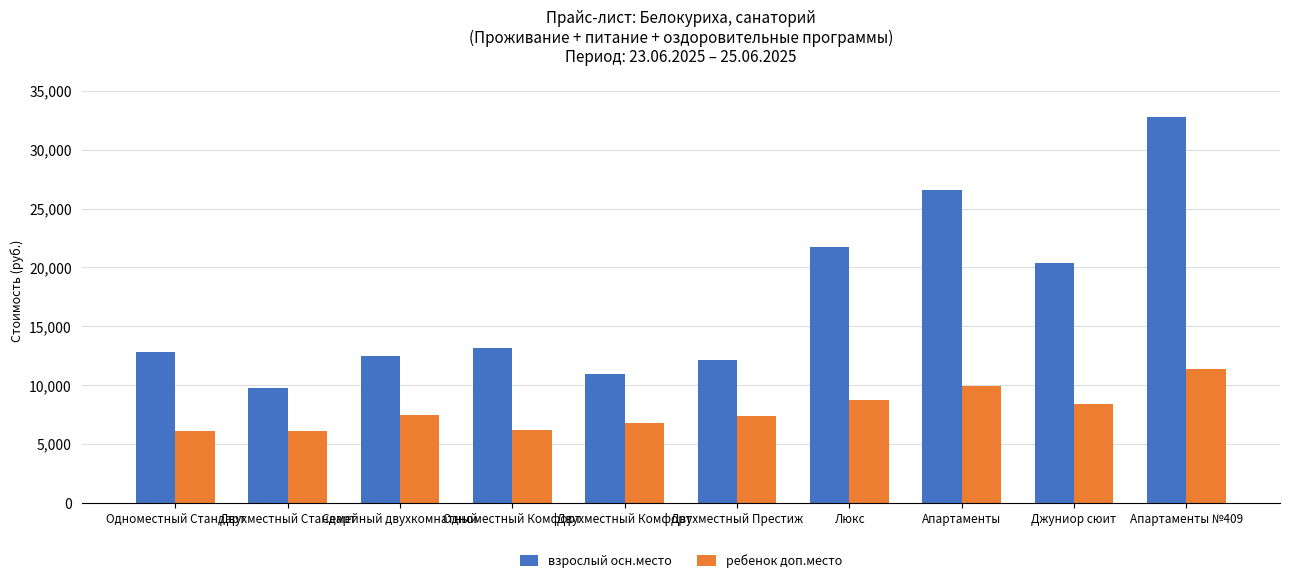

The value of ребенок доп.место at Джуниор сюит is 11598. True or false?

False